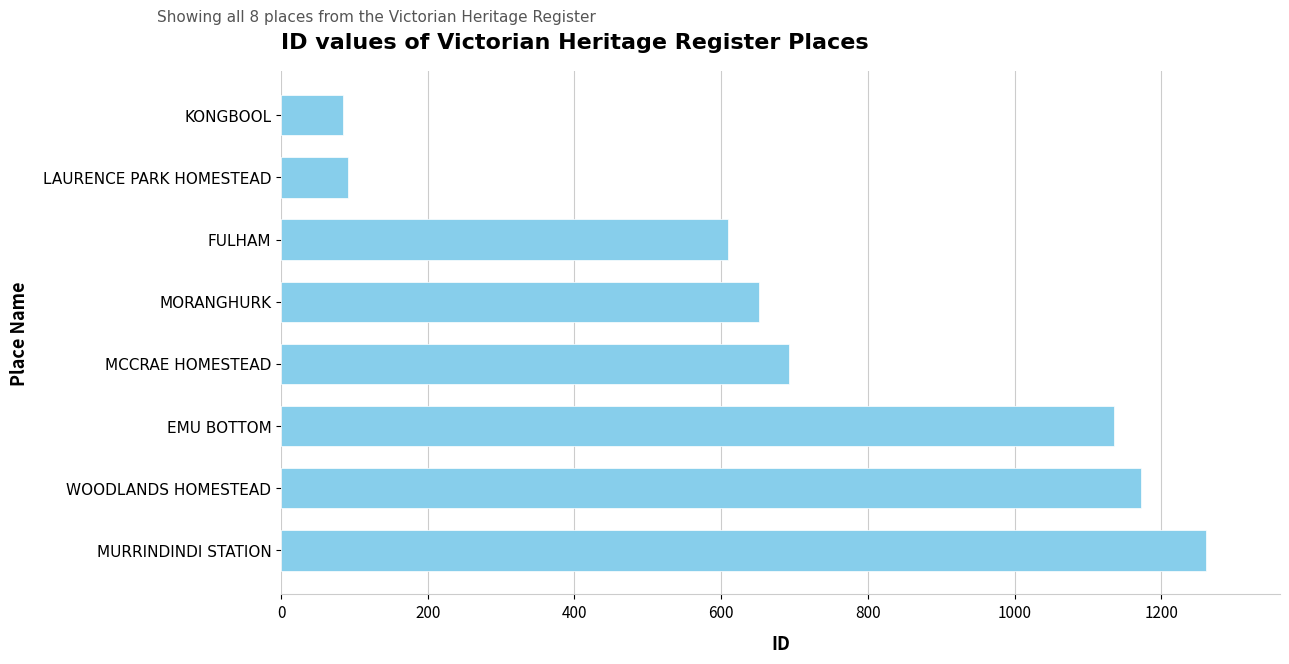

What is the difference between the second highest and second lowest values?

1081